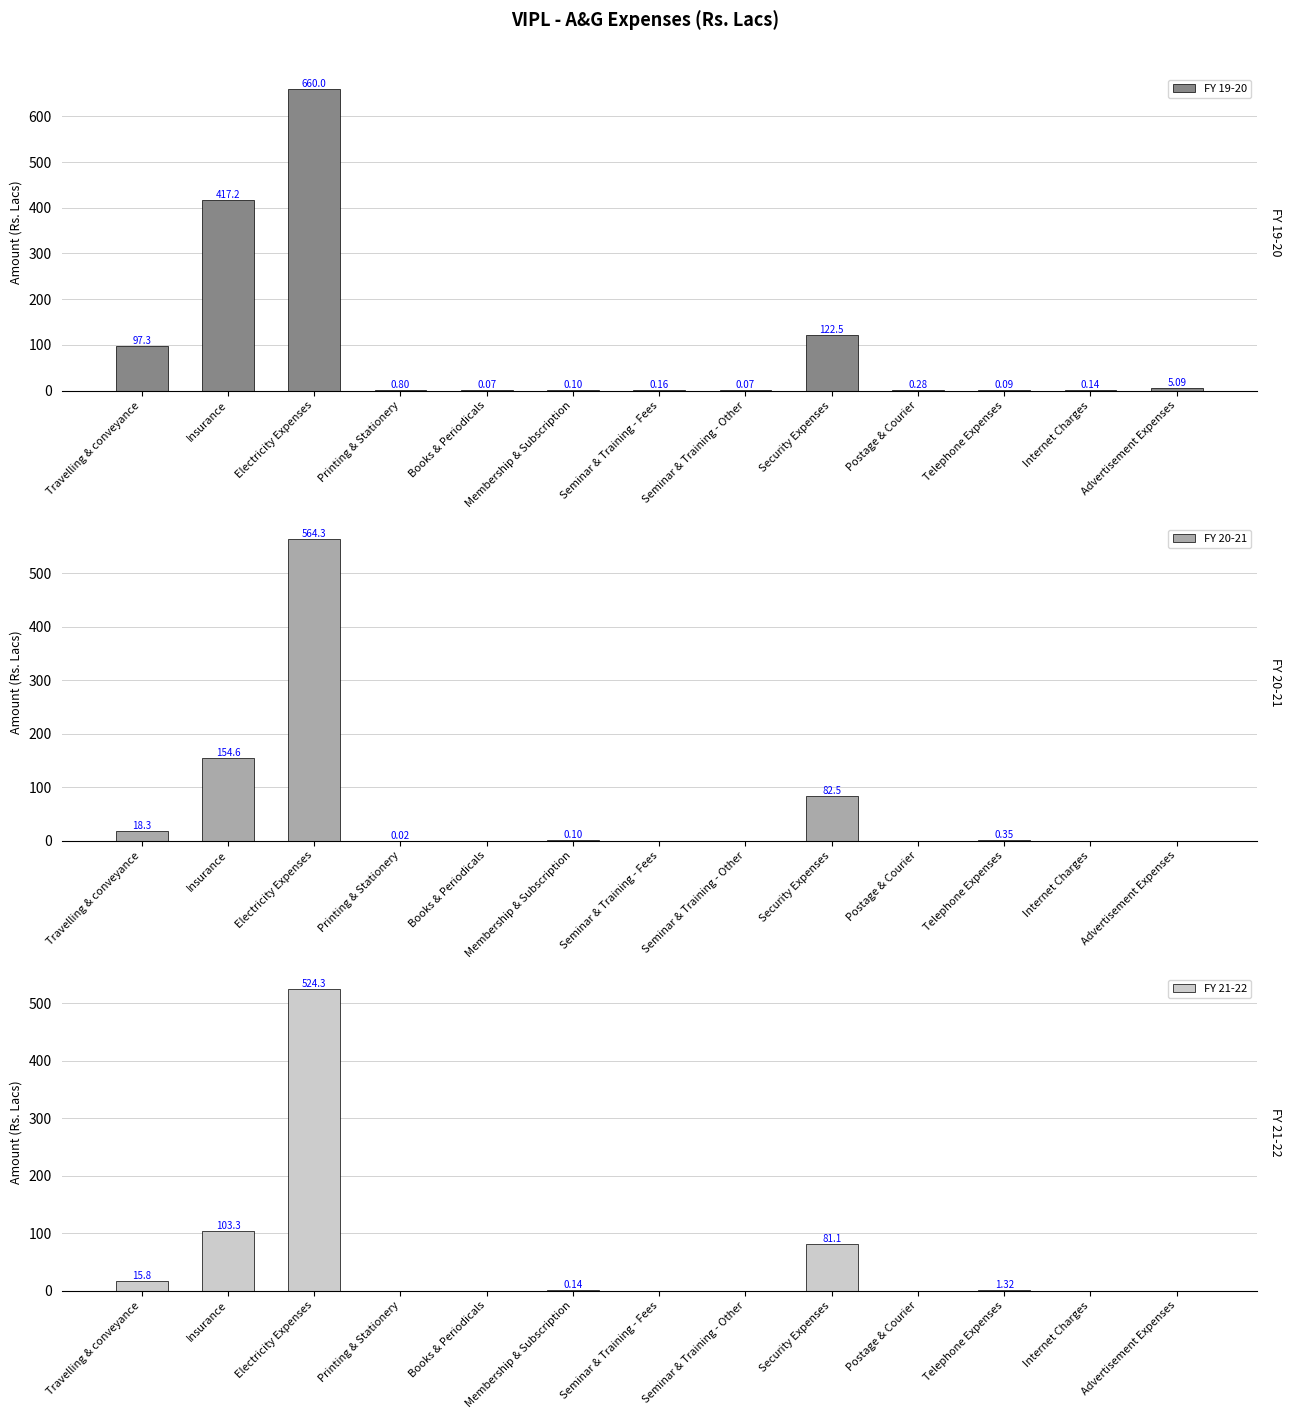

What is the value of the FY 21-22 bar at the 2nd from the left?

103.3